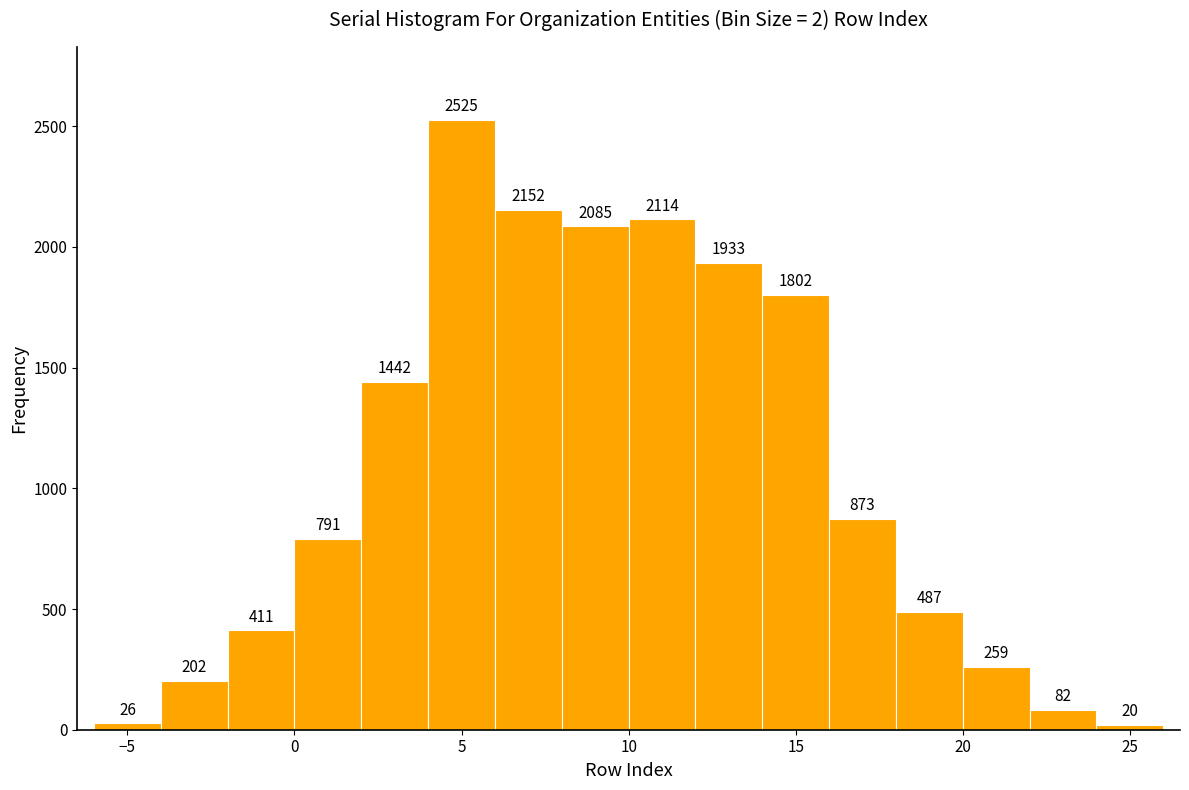

Which range on the x-axis has the tallest bar?

4 to 6